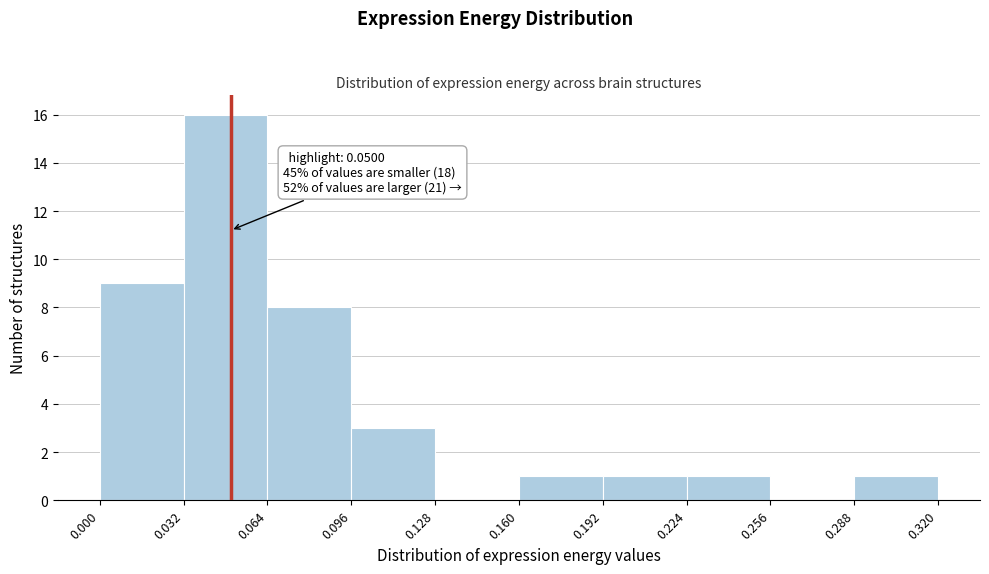

Which range on the x-axis has the tallest bar?

0.032 to 0.064